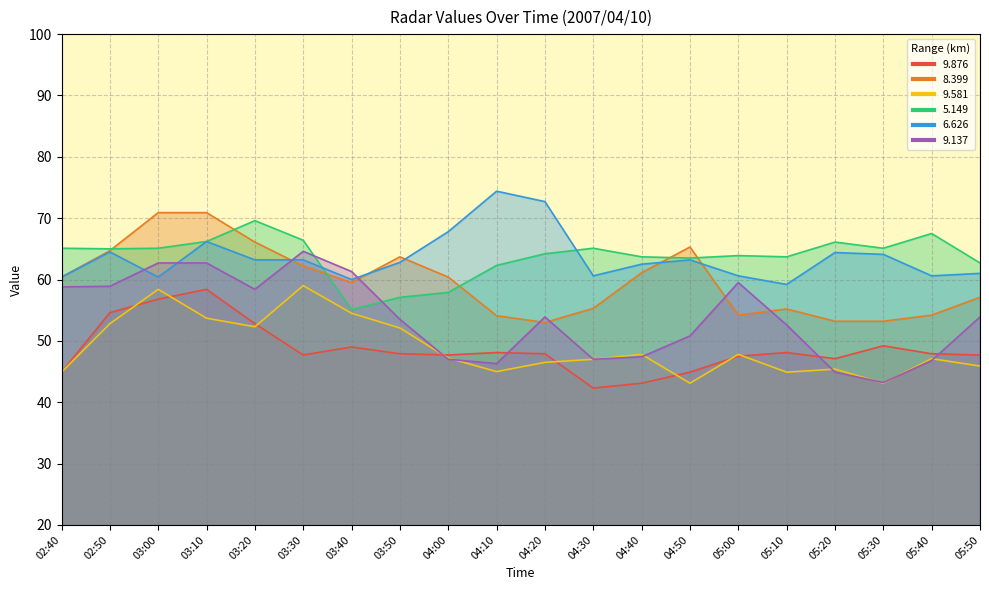

Reading right to left, transcribe all the data shown in this chart.

9.876: 05:50=47.7	05:40=47.9	05:30=49.2	05:20=47.1	05:10=48.1	05:00=47.5	04:50=44.9	04:40=43.1	04:30=42.3	04:20=47.9	04:10=48.1	04:00=47.7	03:50=47.9	03:40=49.0	03:30=47.7	03:20=52.8	03:10=58.4	03:00=56.8	02:50=54.6	02:40=44.9
8.399: 05:50=57.1	05:40=54.2	05:30=53.2	05:20=53.2	05:10=55.2	05:00=54.2	04:50=65.3	04:40=61.1	04:30=55.3	04:20=53.0	04:10=54.1	04:00=60.4	03:50=63.7	03:40=59.5	03:30=62.2	03:20=66.1	03:10=70.9	03:00=70.9	02:50=64.7	02:40=60.4
9.581: 05:50=45.9	05:40=47.1	05:30=43.1	05:20=45.4	05:10=44.9	05:00=47.8	04:50=43.1	04:40=47.8	04:30=47.0	04:20=46.5	04:10=45.0	04:00=47.2	03:50=52.1	03:40=54.5	03:30=59.0	03:20=52.3	03:10=53.7	03:00=58.4	02:50=52.8	02:40=44.9
5.149: 05:50=62.7	05:40=67.5	05:30=65.1	05:20=66.1	05:10=63.7	05:00=63.9	04:50=63.5	04:40=63.7	04:30=65.1	04:20=64.2	04:10=62.3	04:00=57.9	03:50=57.1	03:40=55.1	03:30=66.4	03:20=69.6	03:10=66.2	03:00=65.1	02:50=65.0	02:40=65.1
6.626: 05:50=61.0	05:40=60.6	05:30=64.1	05:20=64.4	05:10=59.2	05:00=60.6	04:50=63.2	04:40=62.5	04:30=60.6	04:20=72.7	04:10=74.4	04:00=67.8	03:50=62.8	03:40=60.0	03:30=63.2	03:20=63.2	03:10=66.2	03:00=60.4	02:50=64.5	02:40=60.4
9.137: 05:50=53.9	05:40=46.8	05:30=43.2	05:20=44.9	05:10=52.6	05:00=59.5	04:50=50.8	04:40=47.4	04:30=47.0	04:20=53.9	04:10=46.3	04:00=47.0	03:50=53.5	03:40=61.3	03:30=64.6	03:20=58.4	03:10=62.7	03:00=62.7	02:50=58.9	02:40=58.8